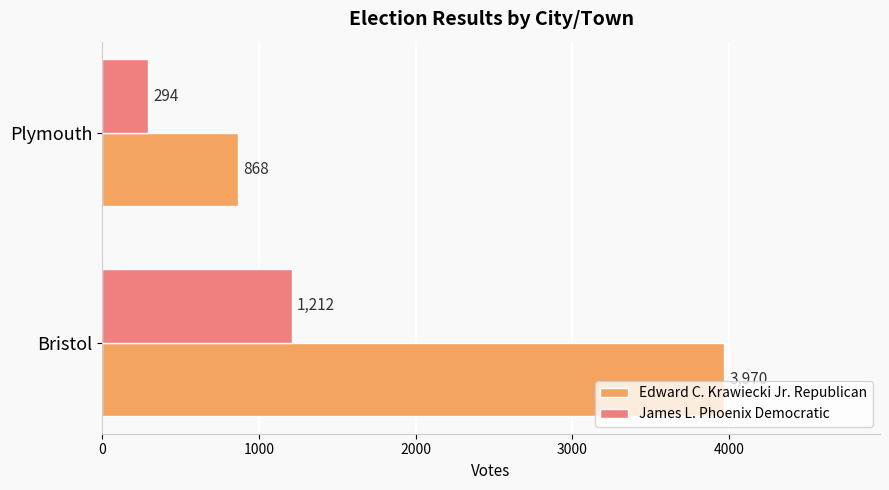

What is the average value of the Edward C. Krawiecki Jr. Republican series?

2419